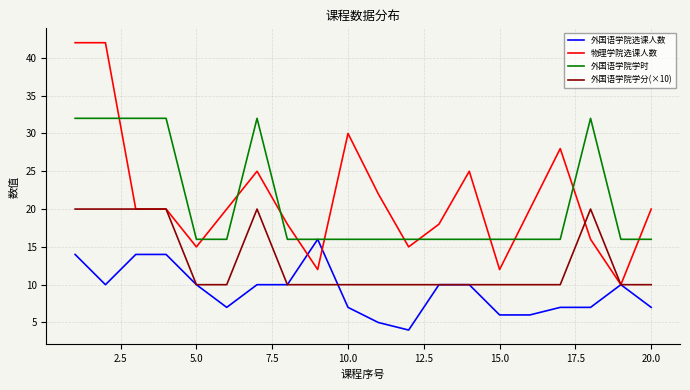

True or false: 物理学院选课人数 and 外国语学院学时 cross at least once.

True